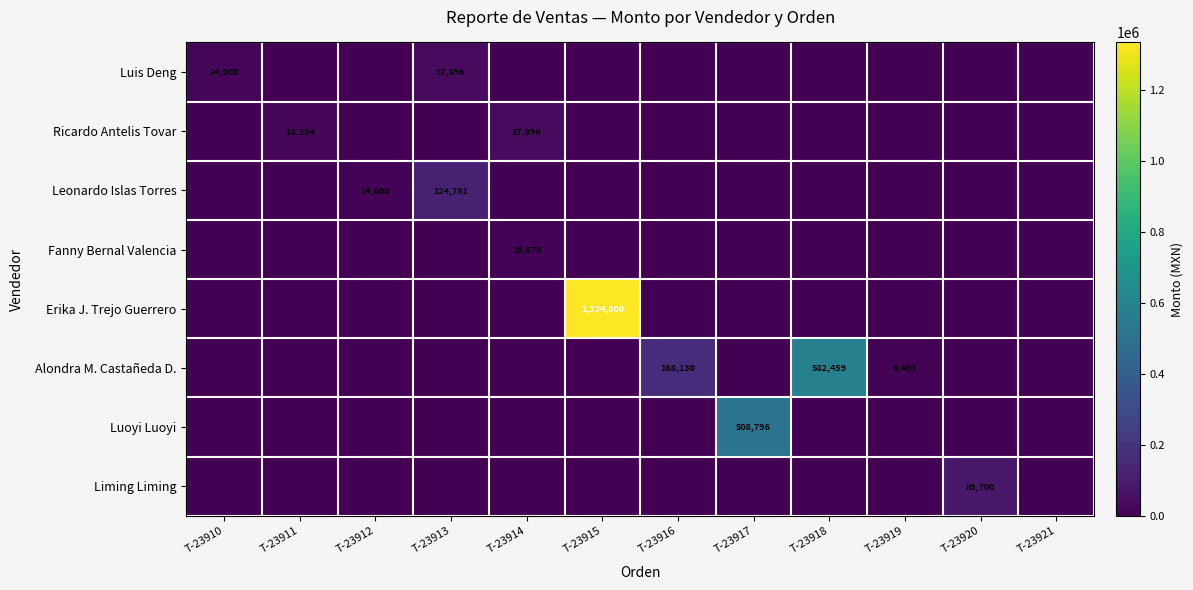

Is it true that Leonardo Islas Torres equals 124780.8 at T-23913?

True